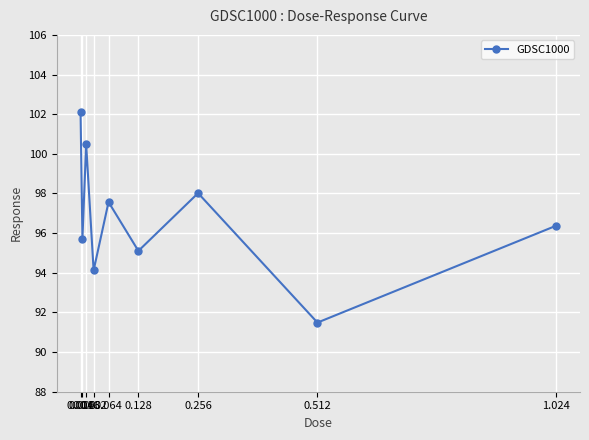

What is the average value?

96.8